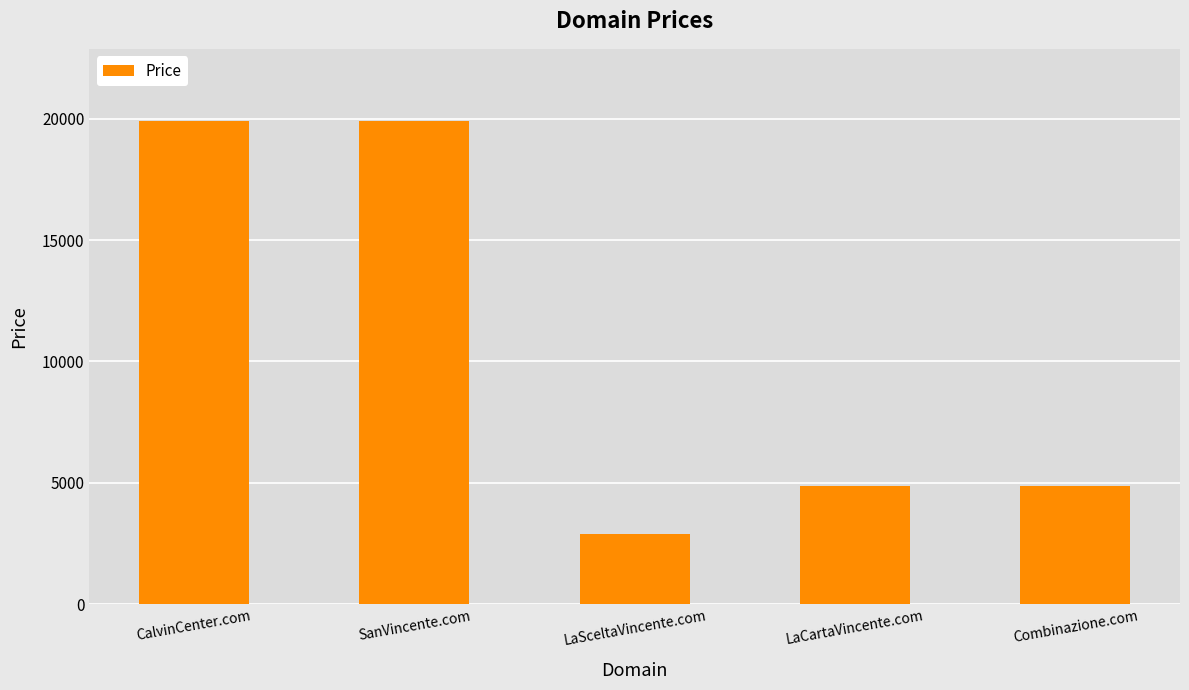

The chart shows a value of 4195 at LaSceltaVincente.com. True or false?

False